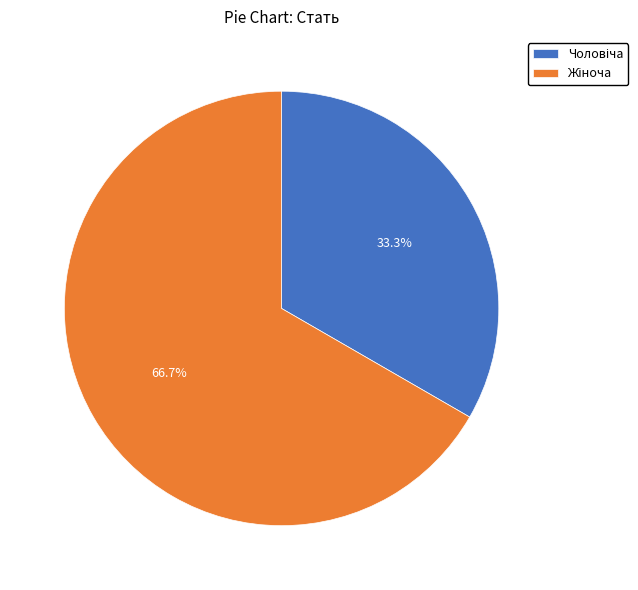

Is there any slice that represents more than half of the pie?

Yes